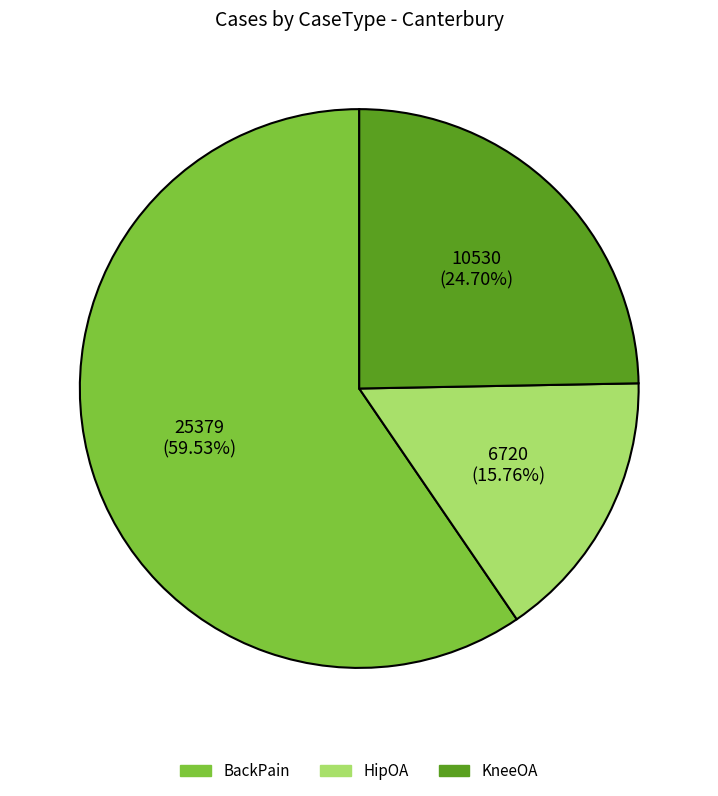

Combined, what portion of the pie is BackPain and HipOA?

75.3%